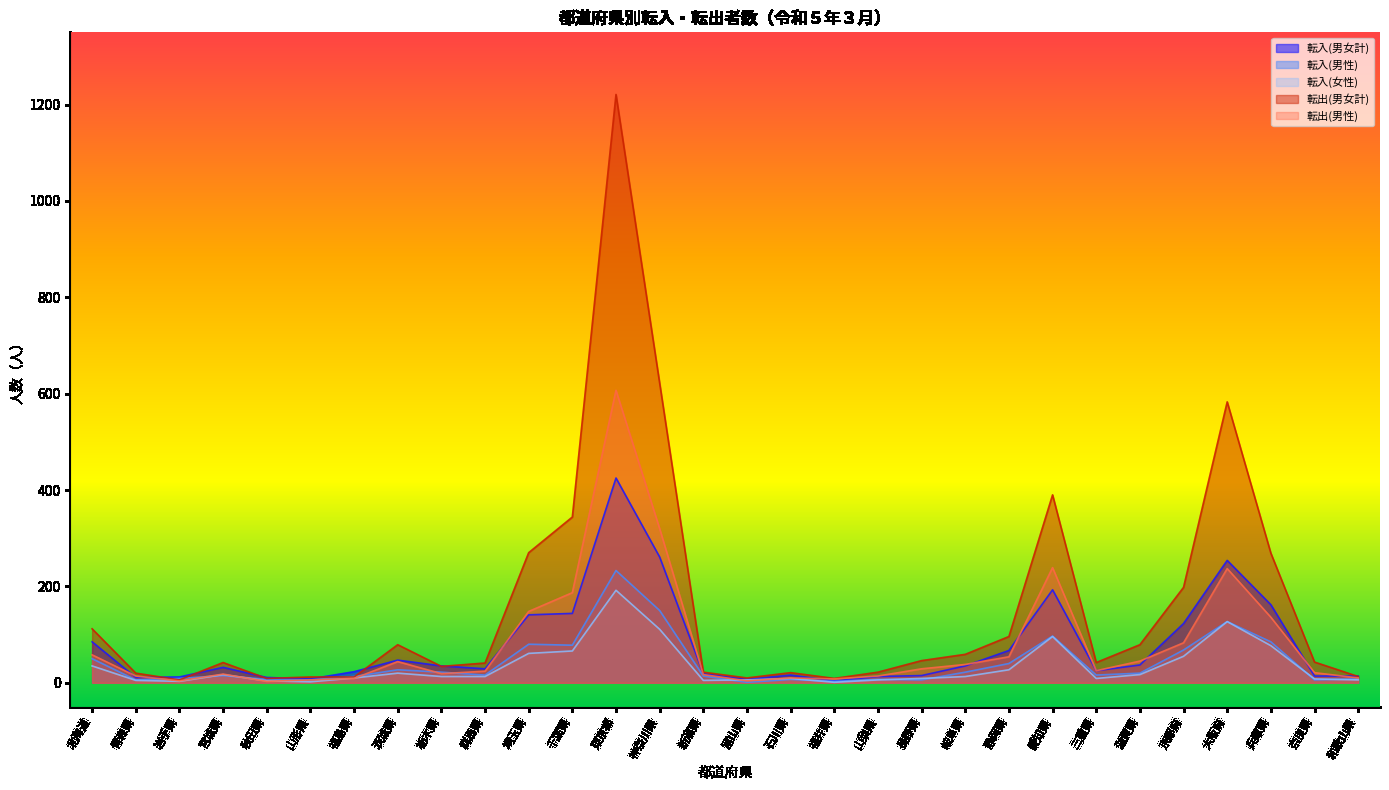

What is the total value across all series at 岐阜県?

167